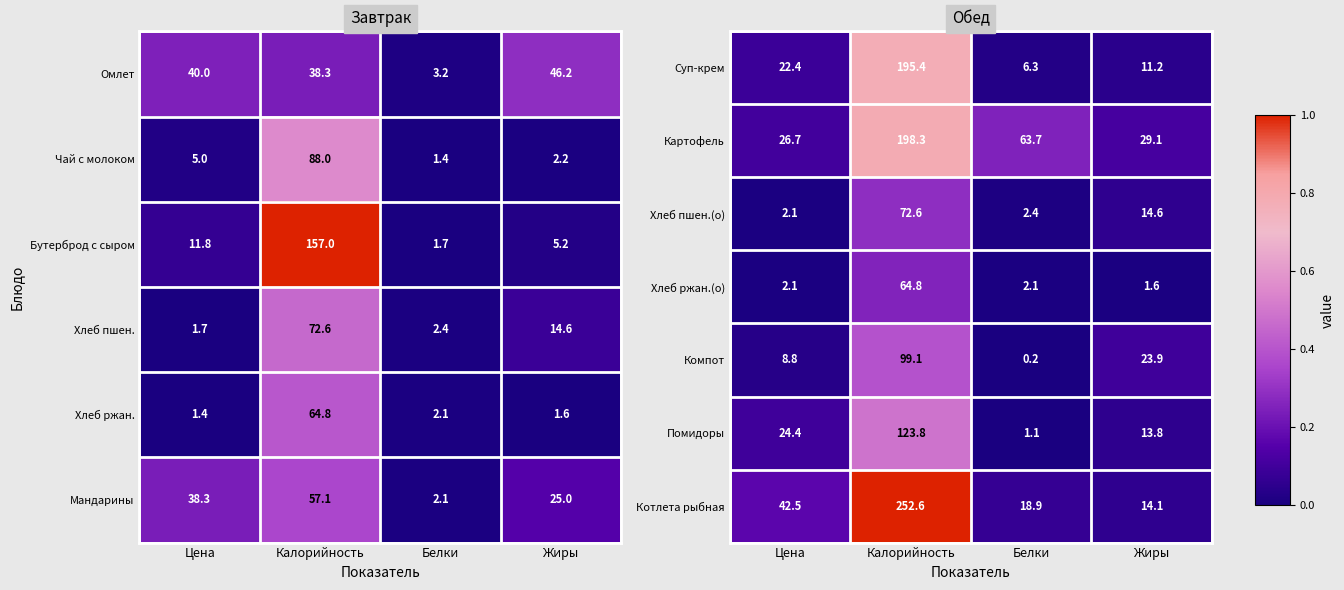

Is it true that Хлеб пшен.(о) equals 14.6 at Жиры?

True